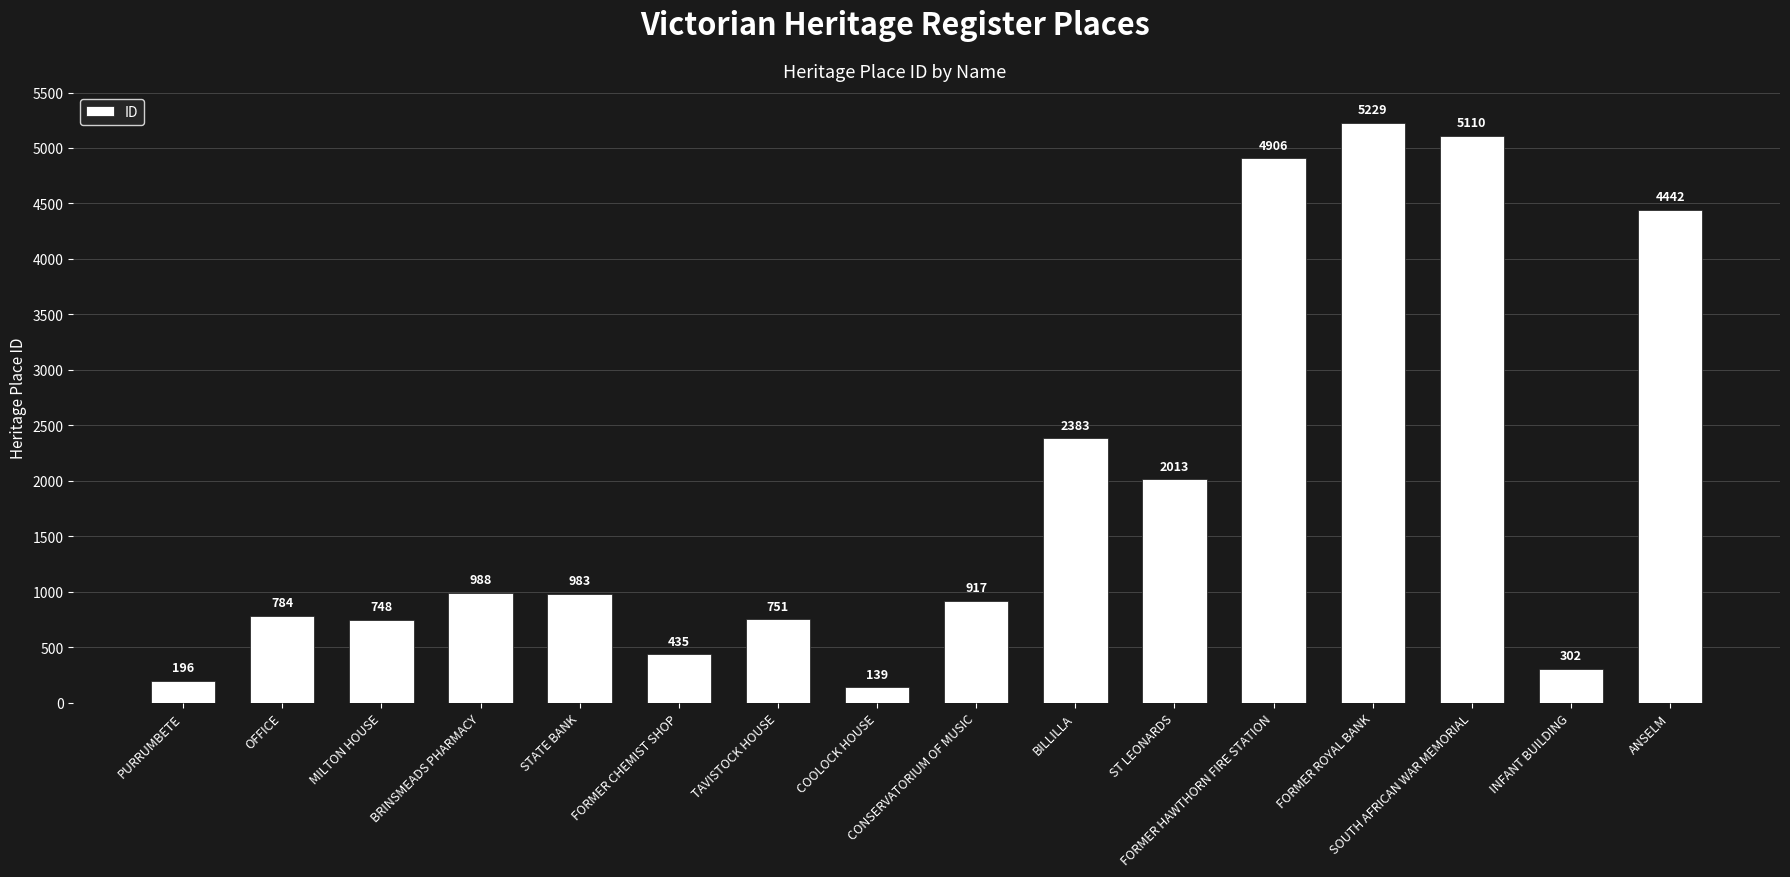

What is the change in value from MILTON HOUSE to ST LEONARDS?

+1265